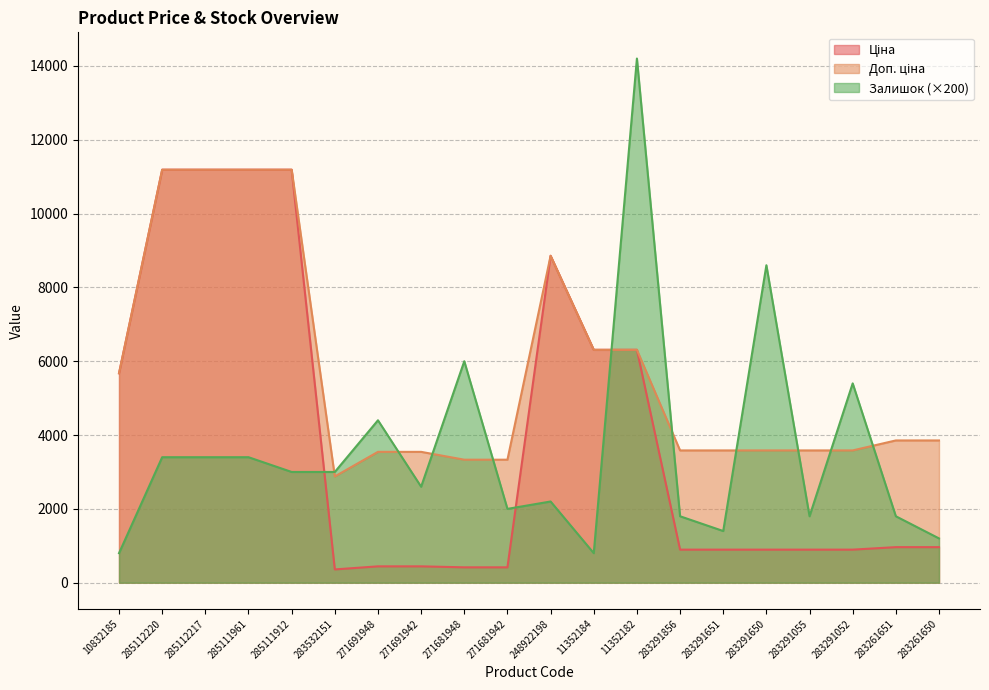

What is the total value across all series at 283291052?

9879.5